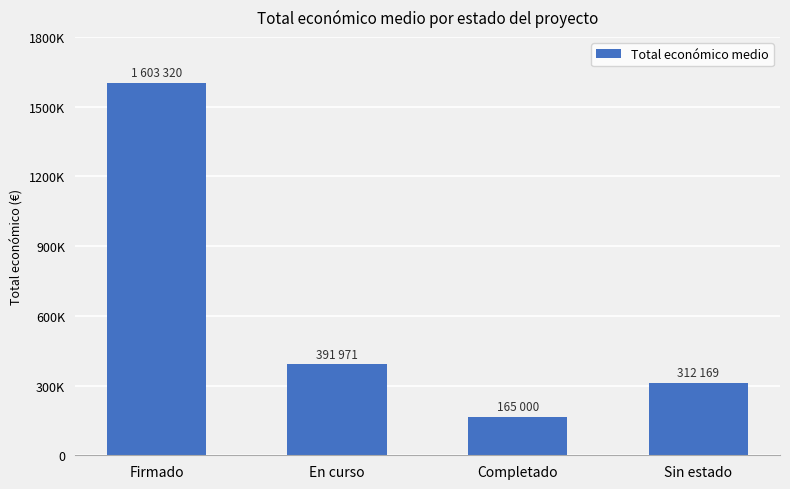

At which category does the chart reach its minimum across all series?

Completado